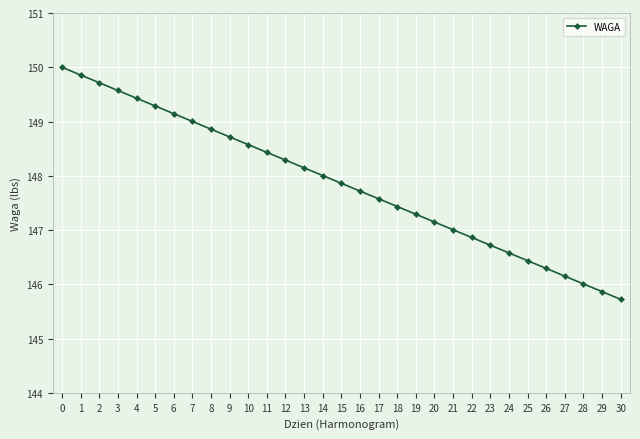

List the labels in order of value, smallest first.

30, 29, 28, 27, 26, 25, 24, 23, 22, 21, 20, 19, 18, 17, 16, 15, 14, 13, 12, 11, 10, 9, 8, 7, 6, 5, 4, 3, 2, 1, 0